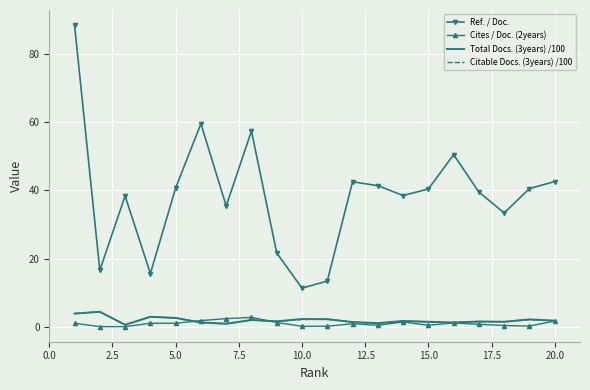

True or false: Citable Docs. (3years) /100 and Ref. / Doc. cross at least once.

False